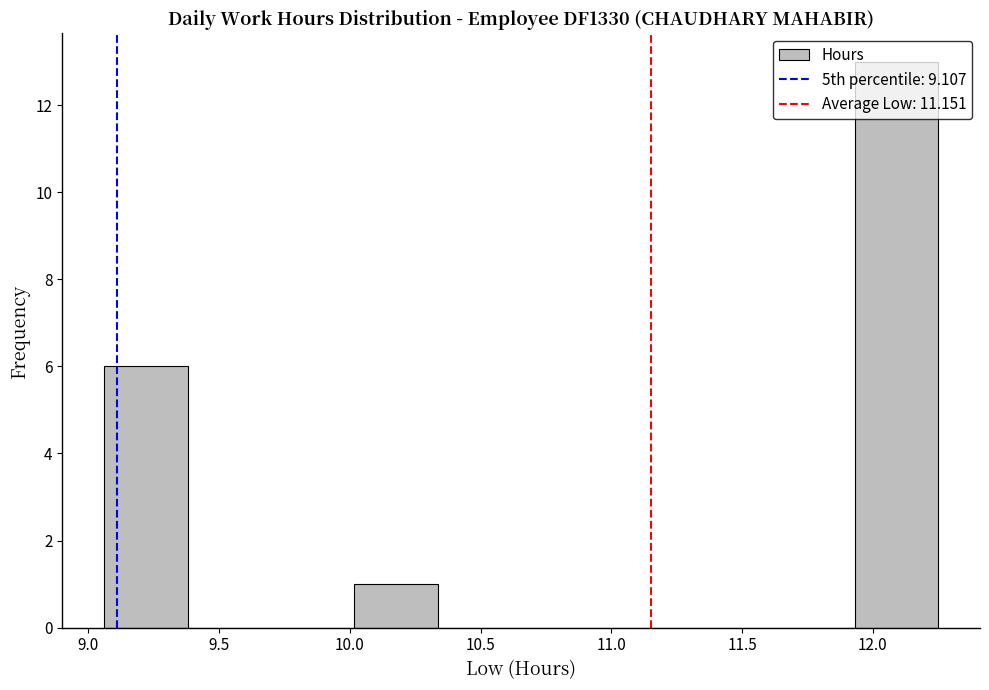

Over which range of the x-axis is the bar tallest?

11.95 to 12.25